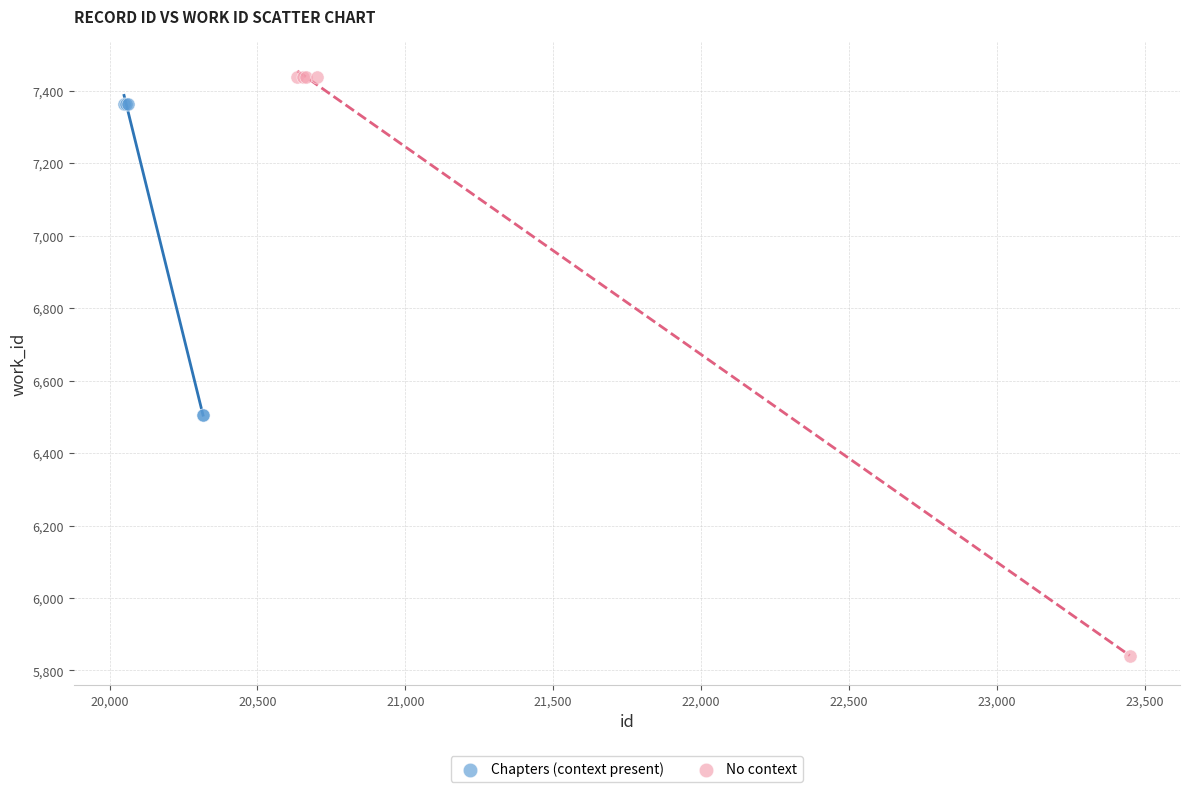

Which series contains the lowest Y value?

No context